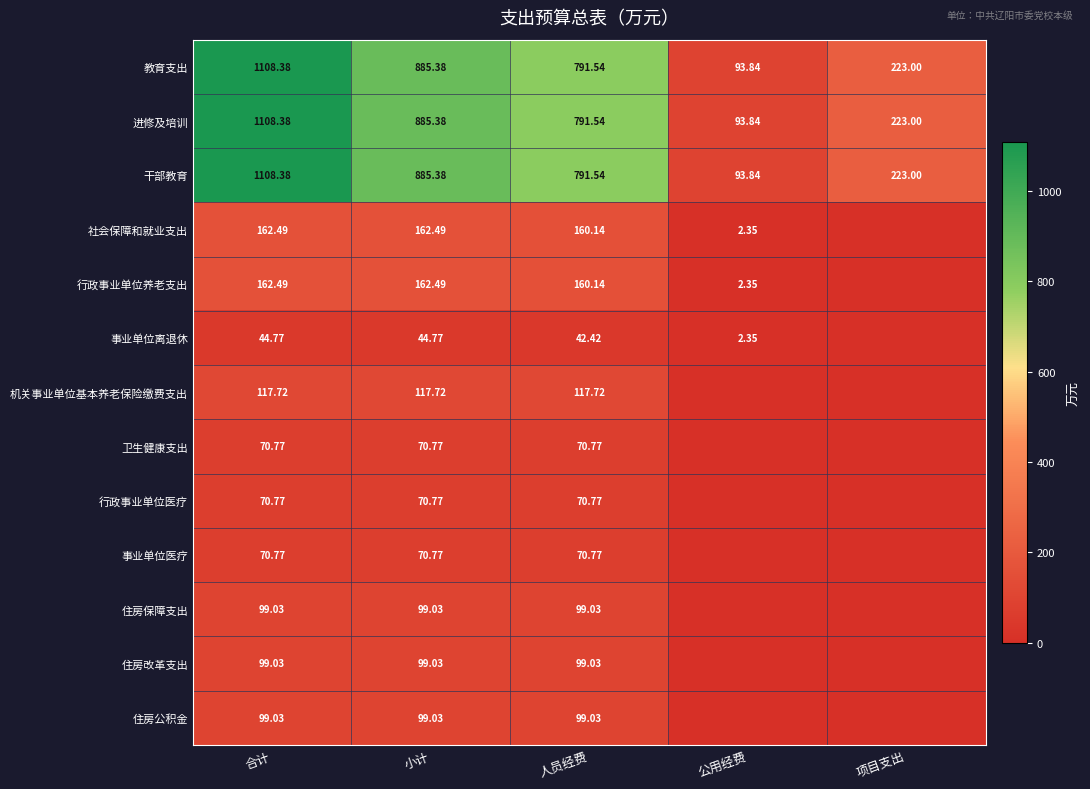

What is the difference between the 干部教育 values at 公用经费 and 人员经费?

697.7